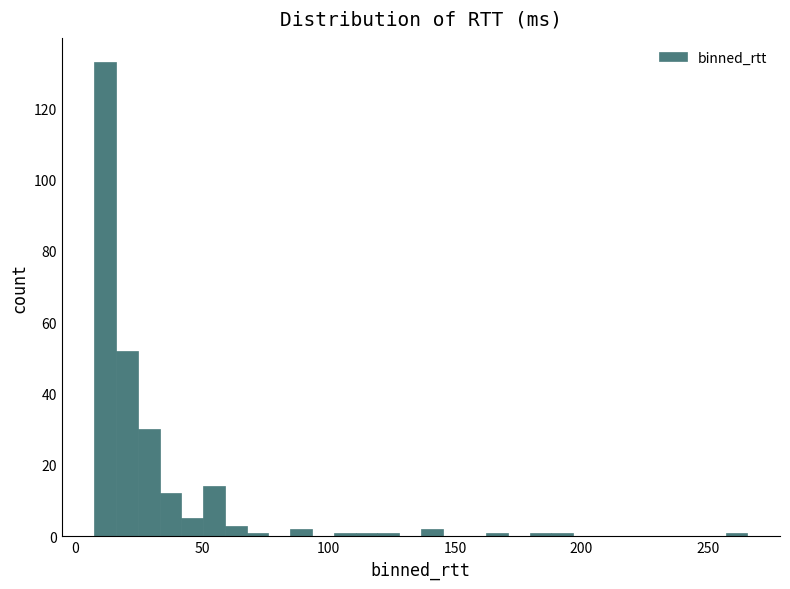

Read against the x-axis, roughly where is the centre of the tallest bar?

10